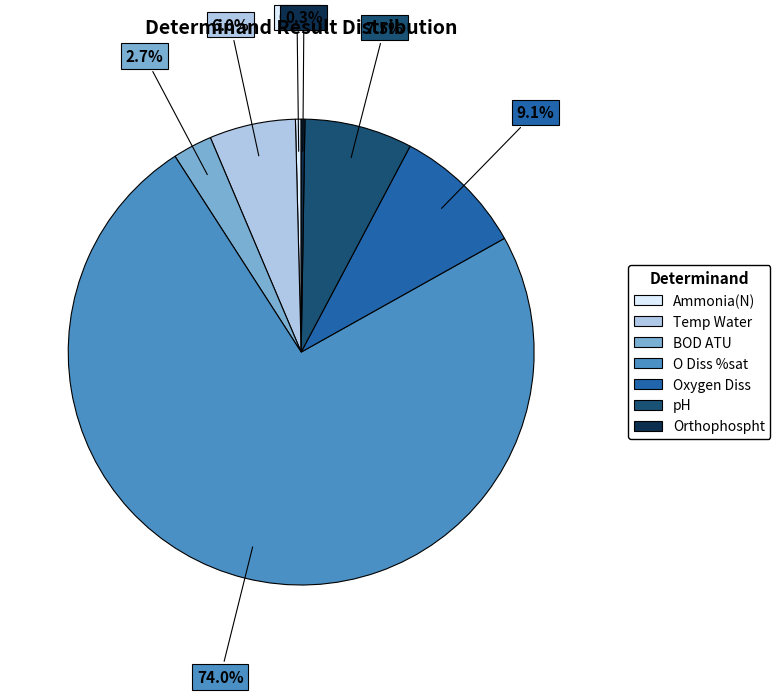

What percentage is NOT represented by Temp Water?

94.0%